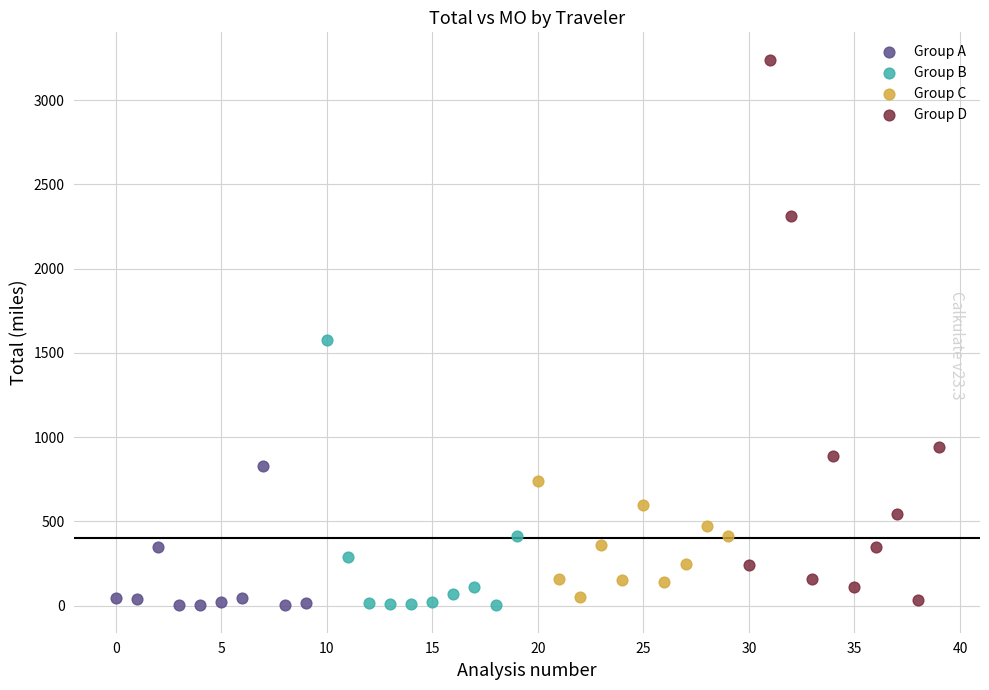

Which series has the widest spread of Y values?

Group D